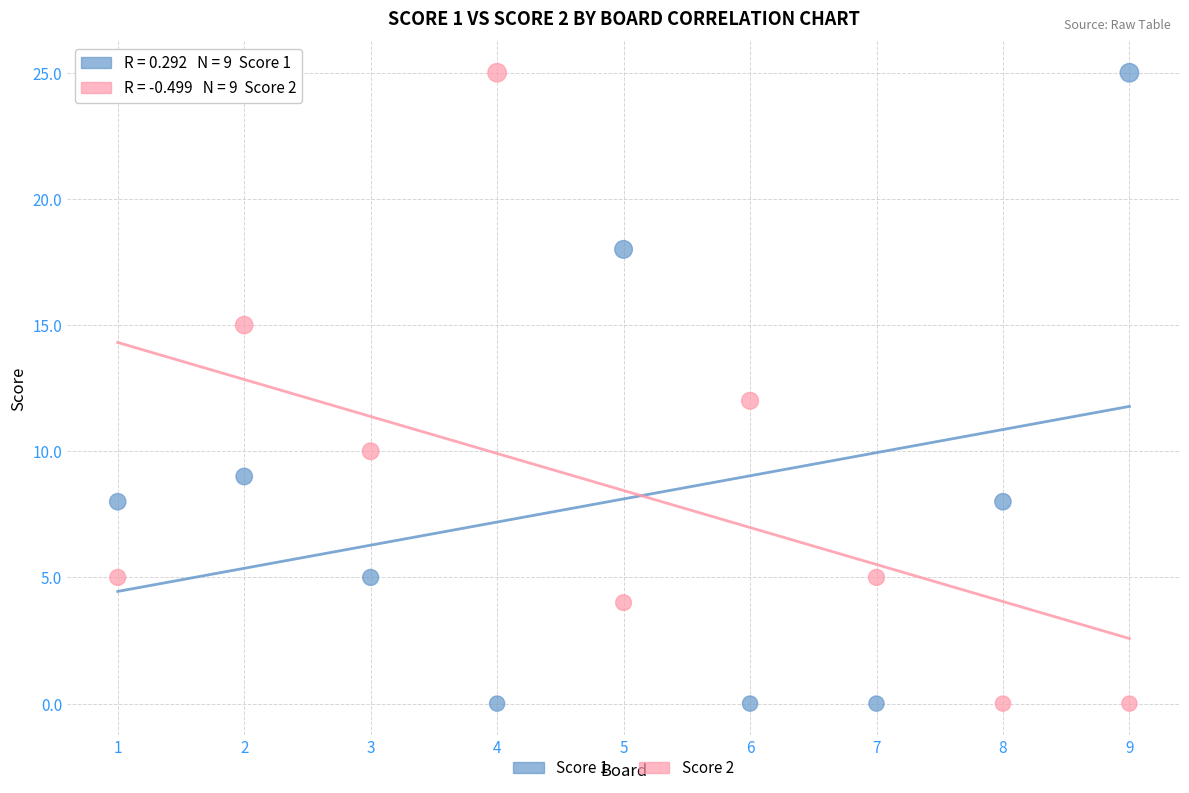

What is the X range (max minus min) for the scatter plot?

8